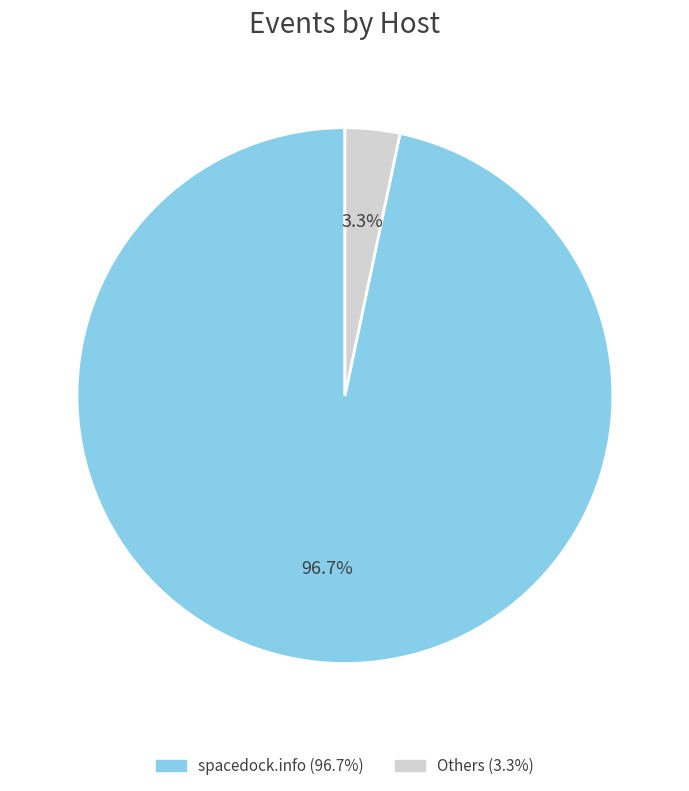

Is there a majority slice in this chart?

Yes